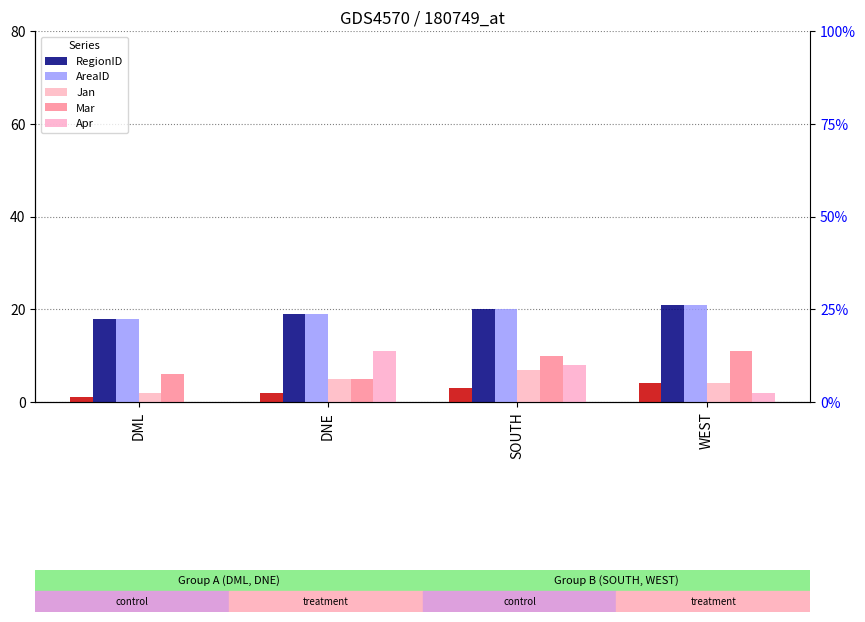

Is it true that AreaID equals 18 at DML?

True